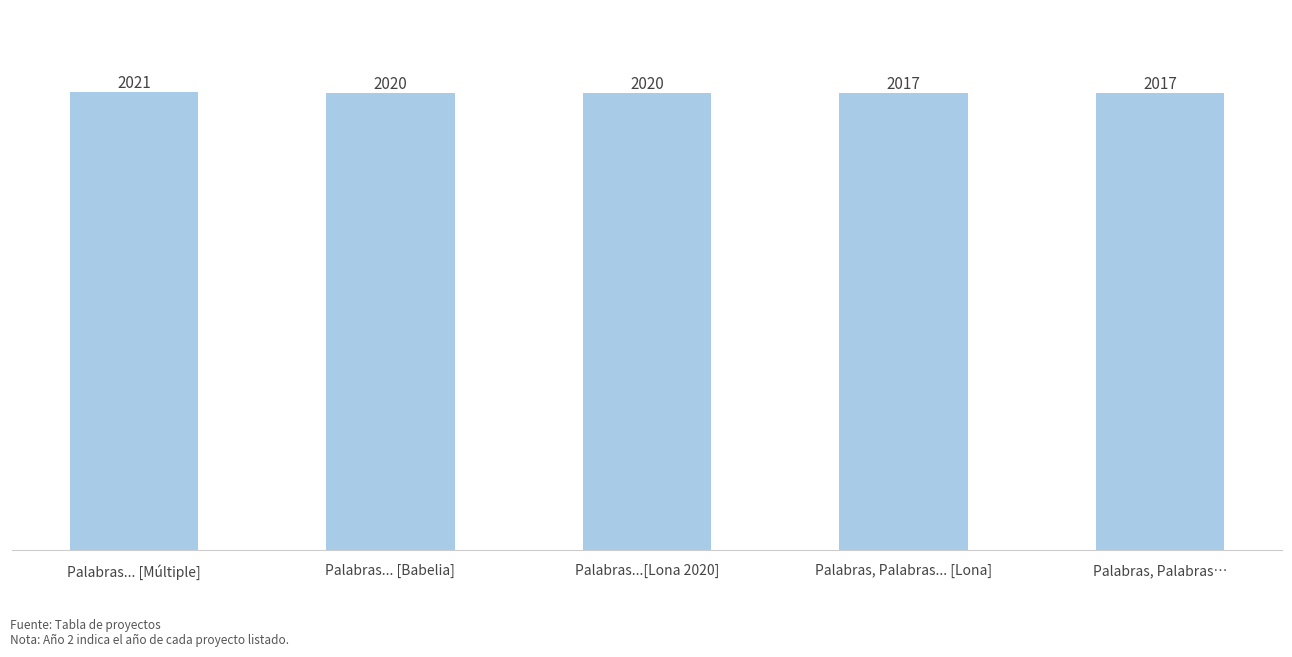

What is the minimum value shown in the chart?

2017